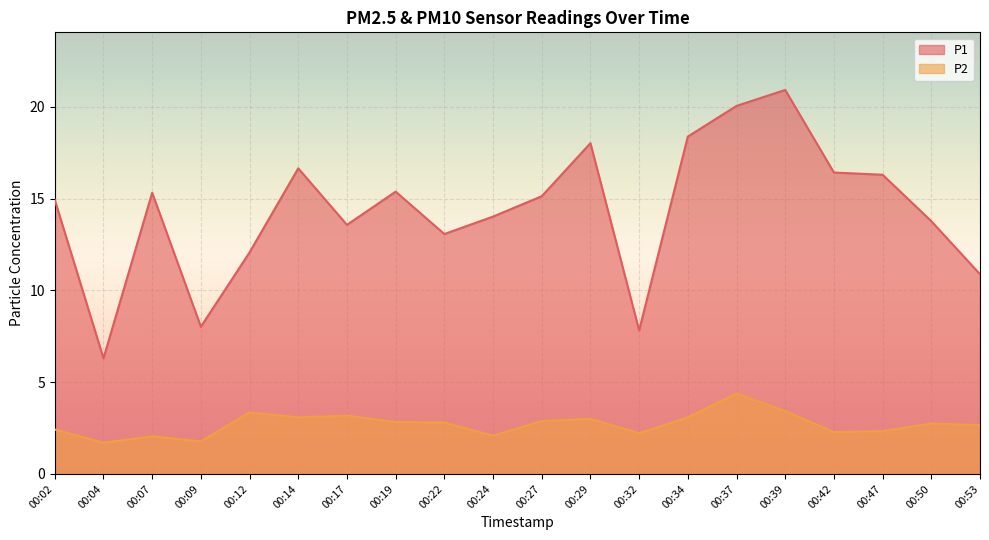

Between 00:04 and 00:37, which is larger?

00:37